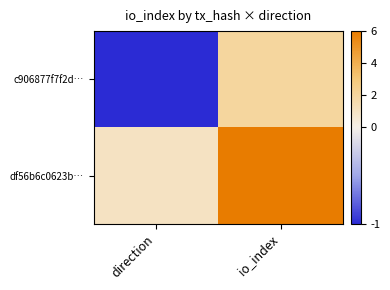

Which series has the widest spread of values?

df56b6c0623b…